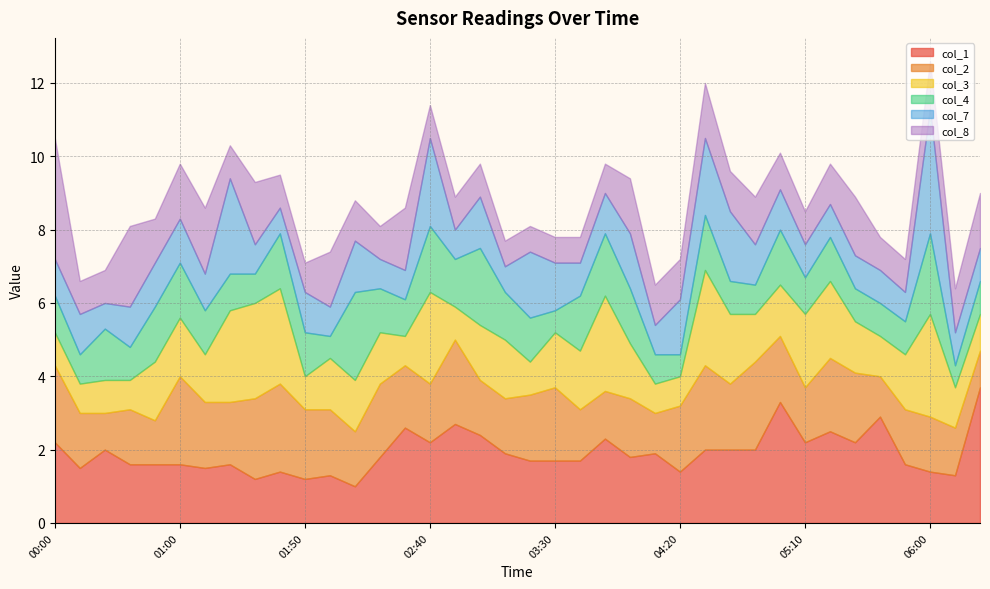

True or false: col_2 has more than 0 points higher than both neighbors.

True